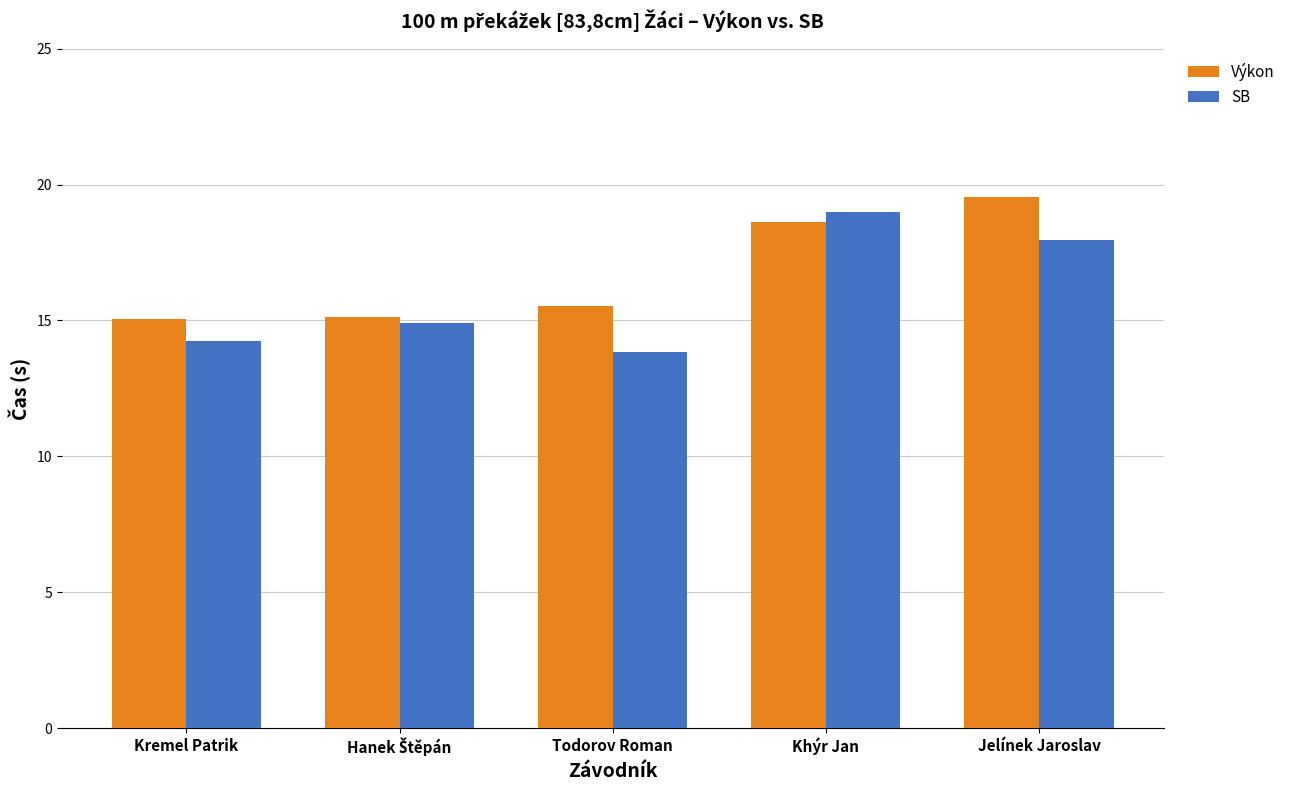

Reading right to left, list all the values displayed in this chart.

Výkon: 19.6	18.6	15.5	15.1	15.1
SB: 18.0	19.0	13.8	14.9	14.3